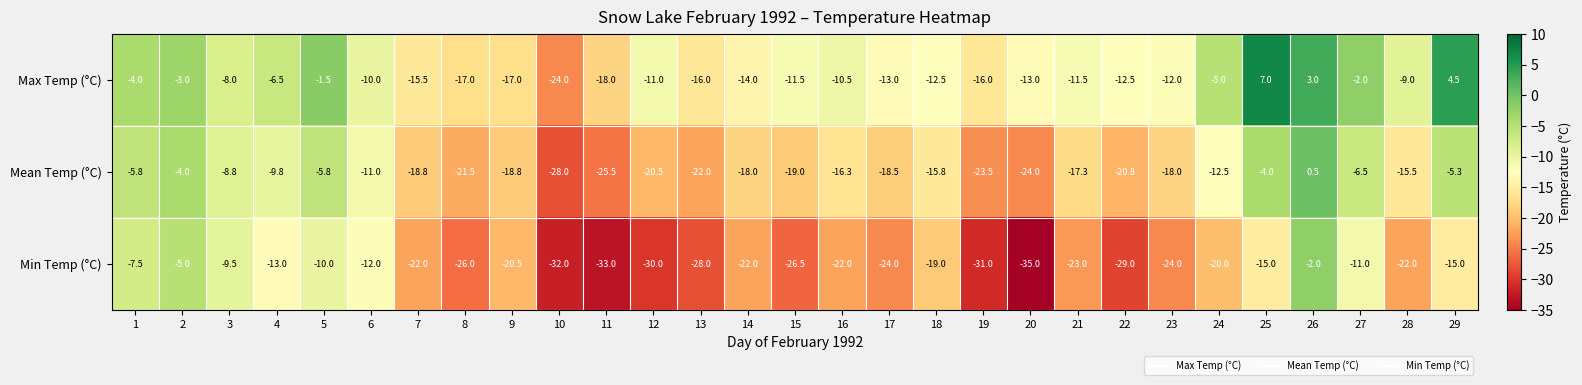

The value of Max Temp (°C) at 28 is -9.0. True or false?

True